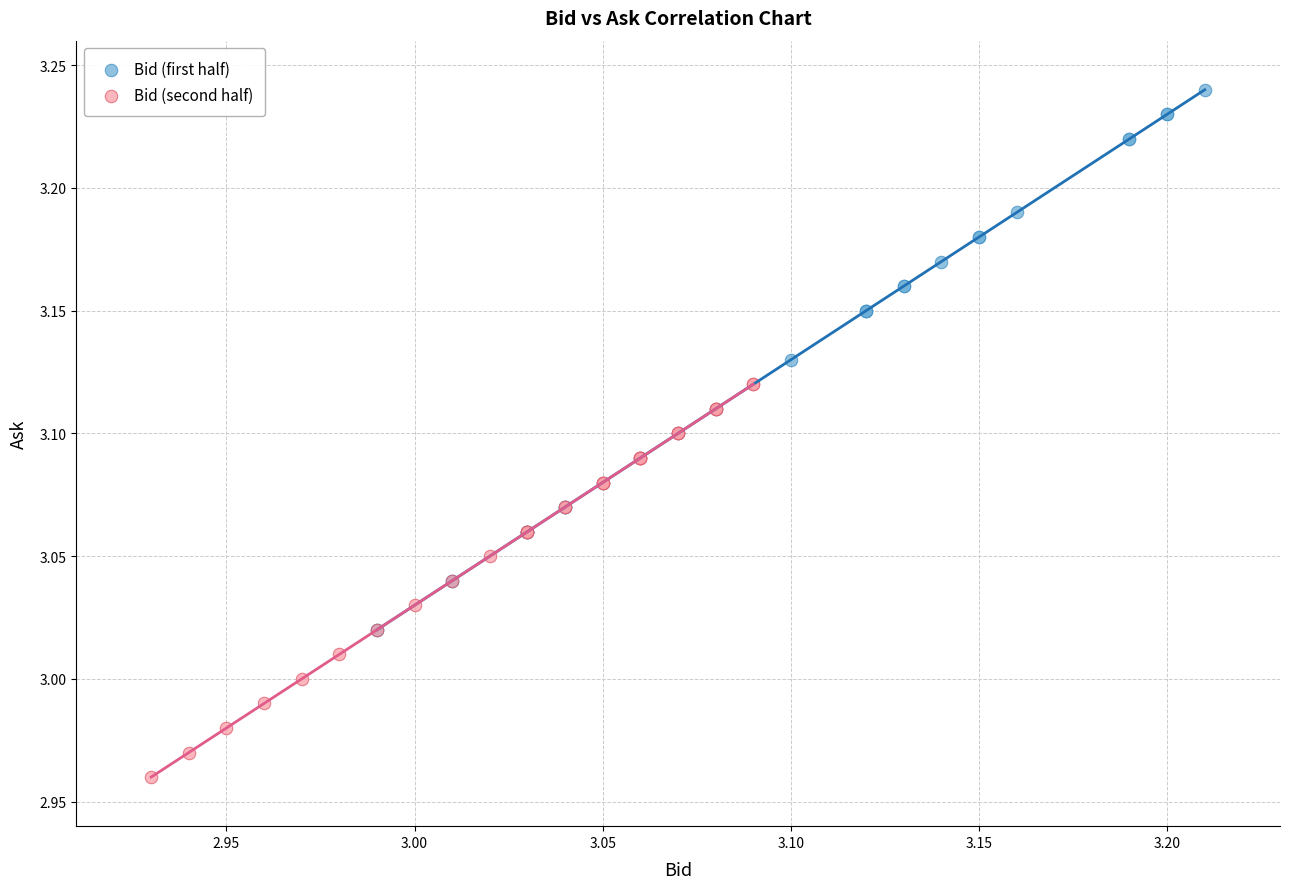

Which series contains the lowest Y value?

Bid (second half)